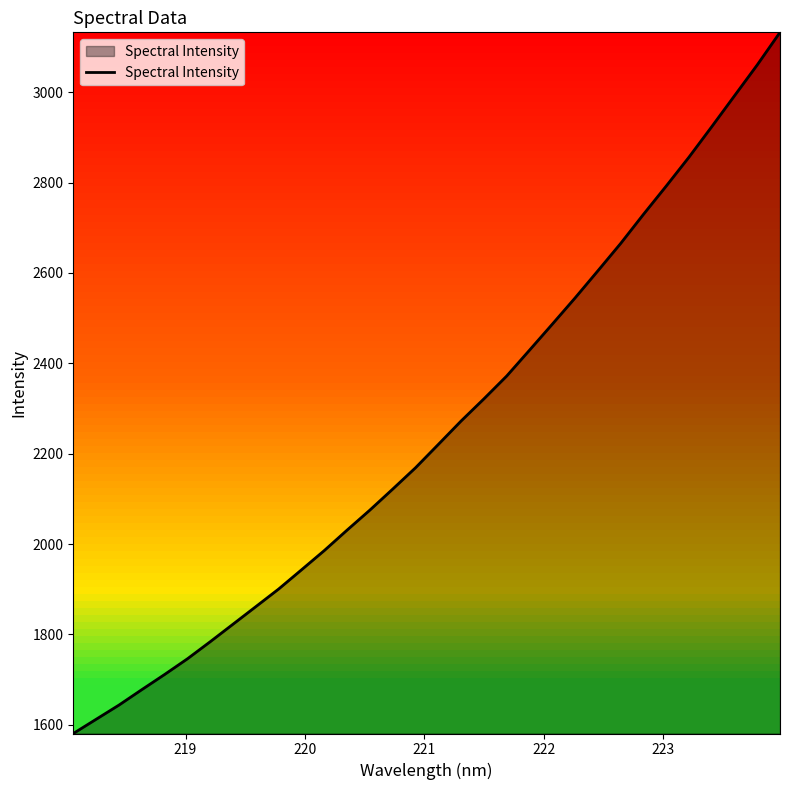

What is the maximum value shown in the chart?

3132.6